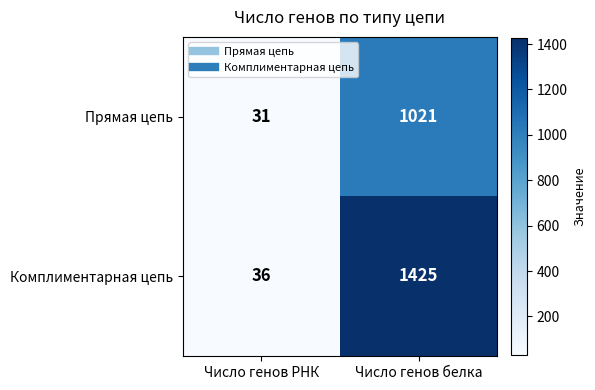

At which category is the sum across all series the highest?

Число генов белка